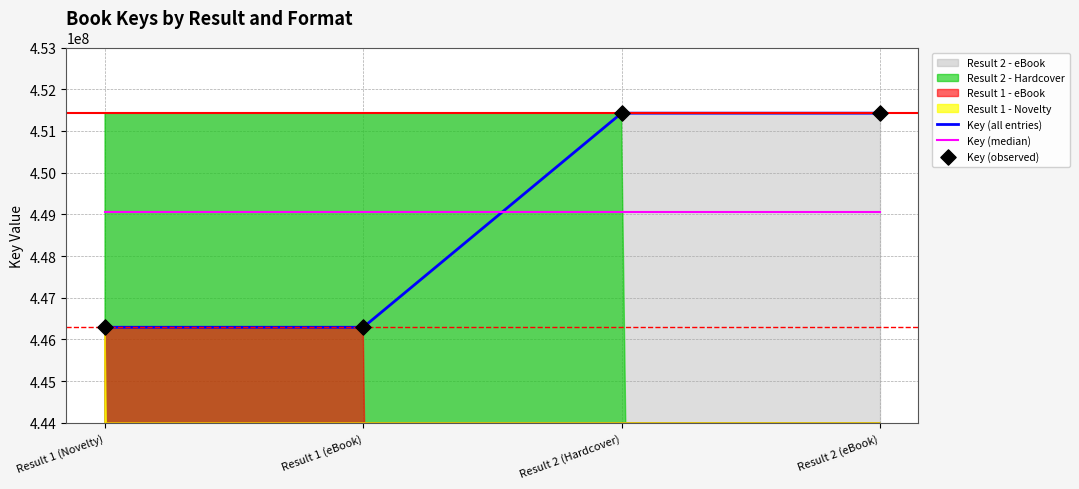

At which category is the sum across all series the highest?

Result 2 (Hardcover)